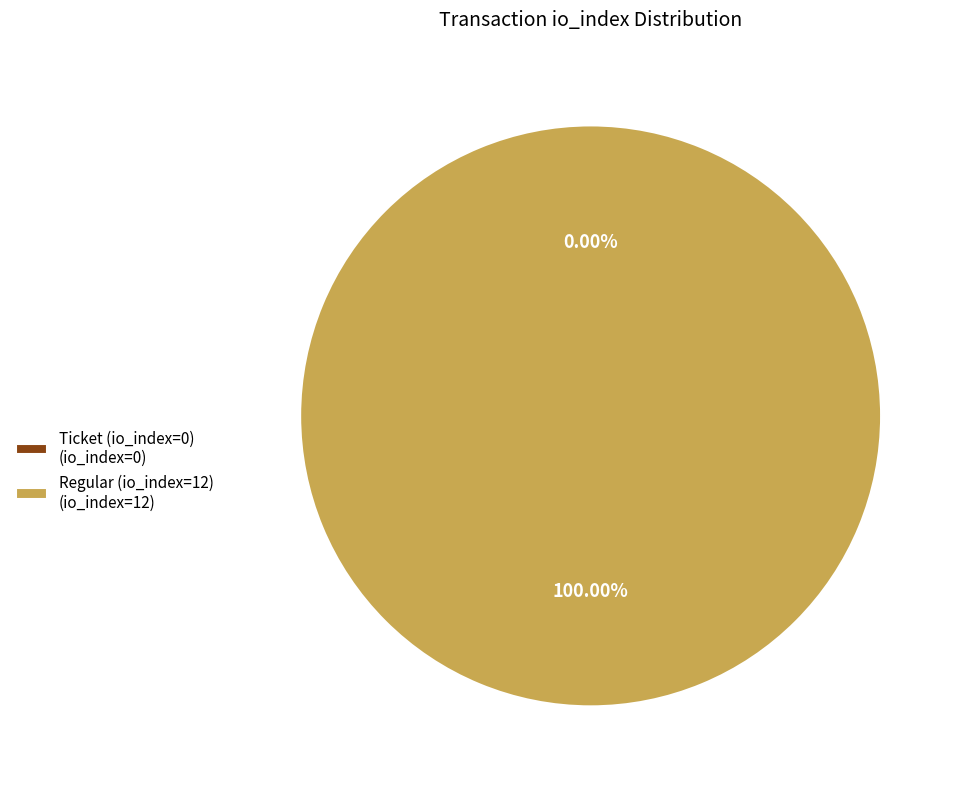

Which category has the smallest portion of the pie?

Ticket (io_index=0)